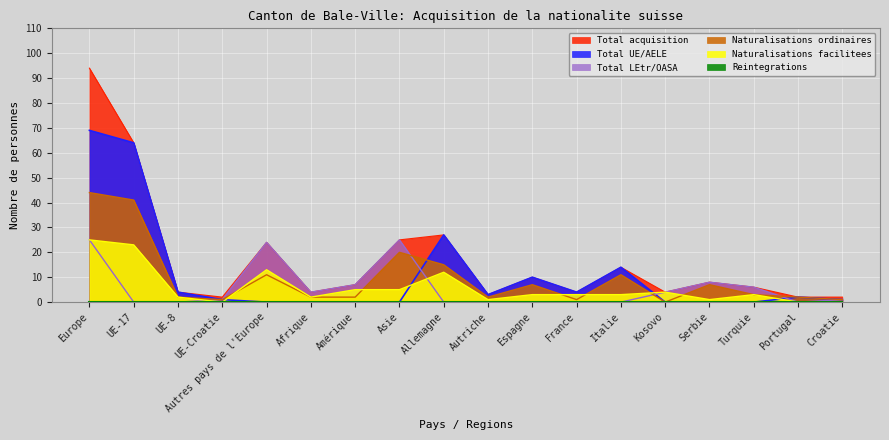

Does the chart display data point markers on the line(s)?

No